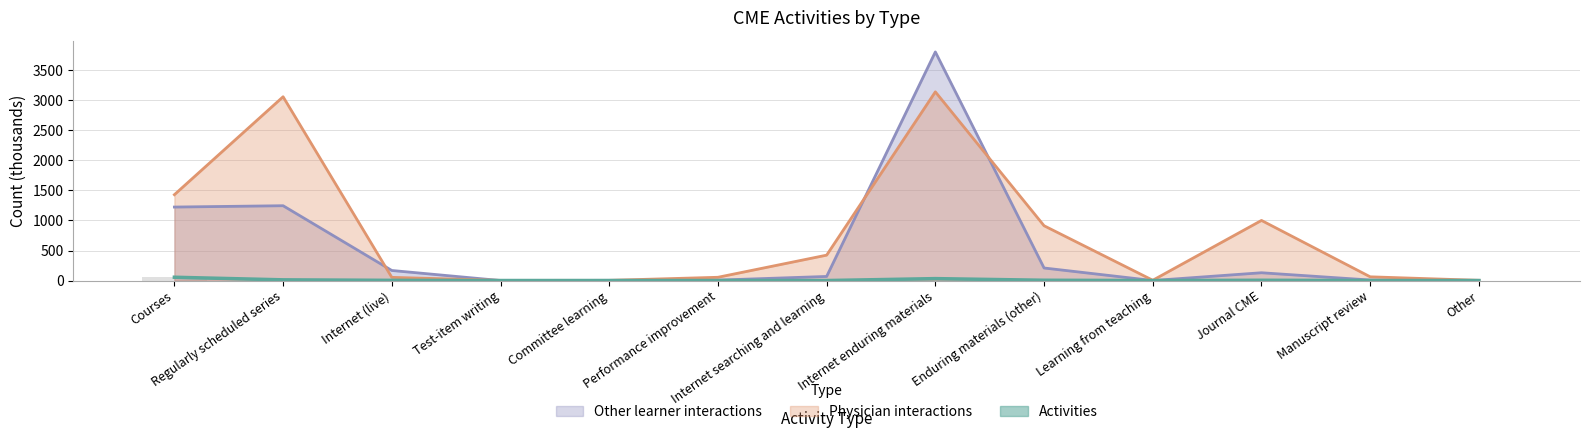

The value of Physician interactions at Internet searching and learning is 422.9. True or false?

True